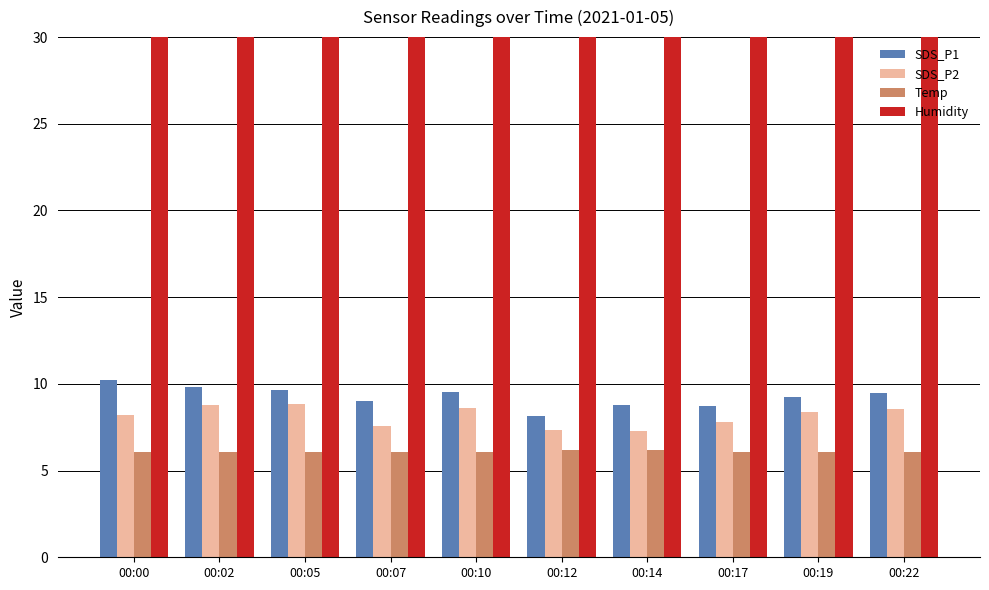

Is it true that Humidity equals 166.1 at 00:07?

False